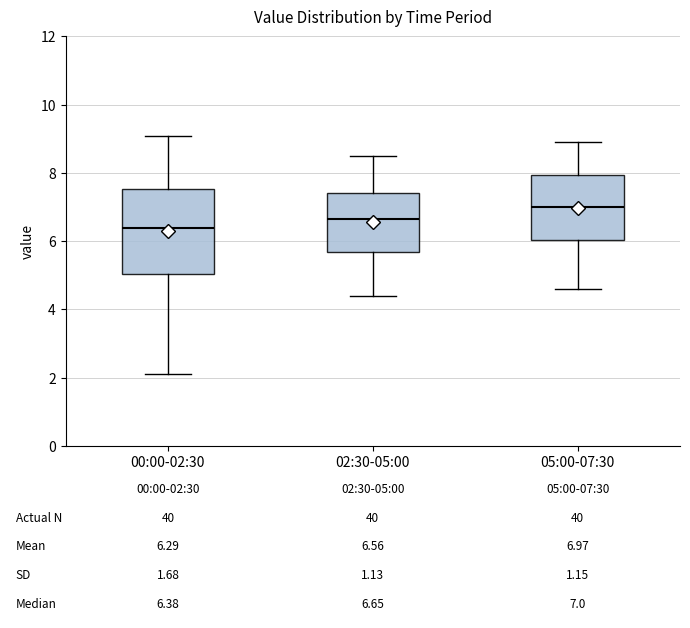

Which box has the lowest median line?

00:00-02:30